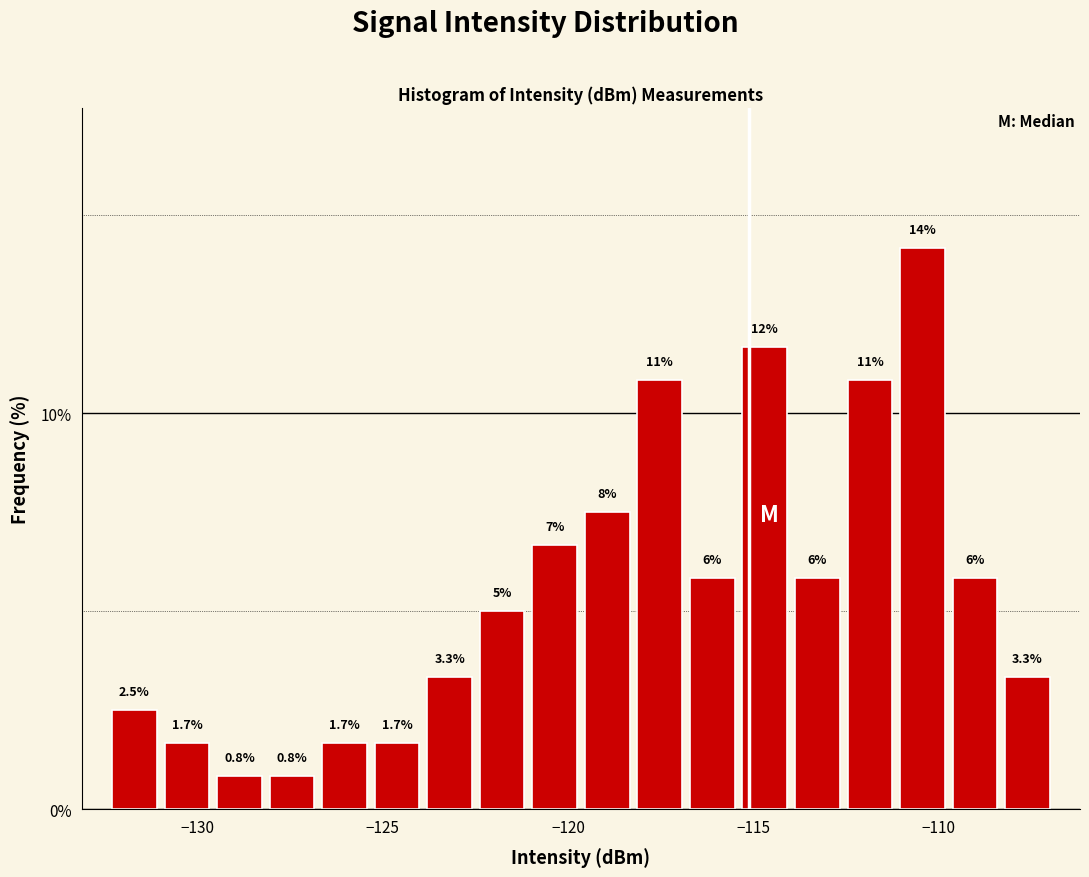

Around what value on the x-axis is the tallest bar? Give the approximate position of its centre, as read against the axis.

-110.5